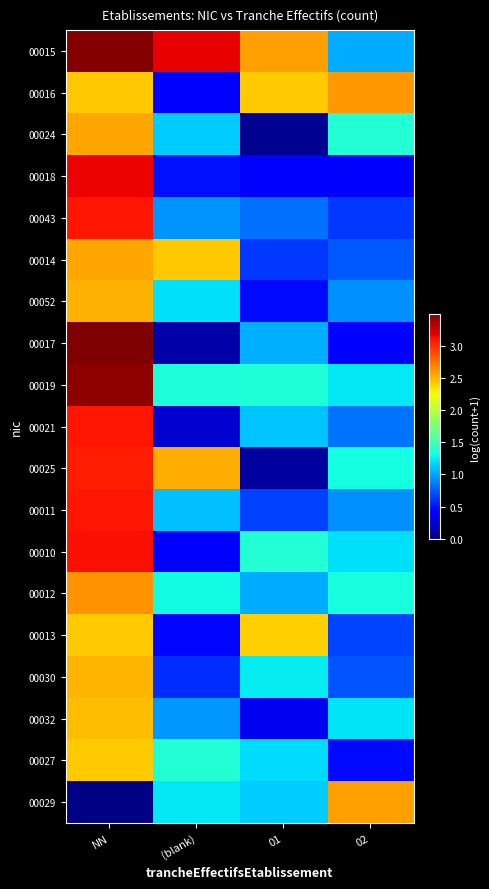

List the series in order of their peak value, lowest first.

00027, 00013, 00032, 00030, 00052, 00024, 00014, 00029, 00016, 00012, 00025, 00011, 00043, 00021, 00010, 00018, 00019, 00015, 00017